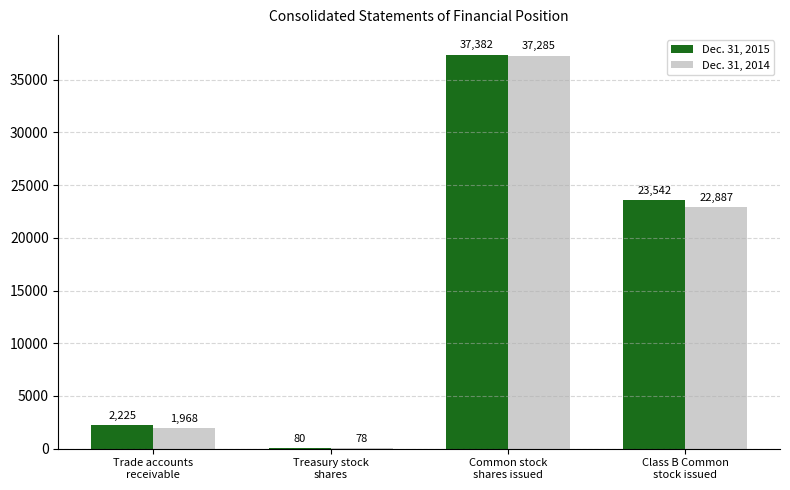

Does the chart contain stacked bars?

No